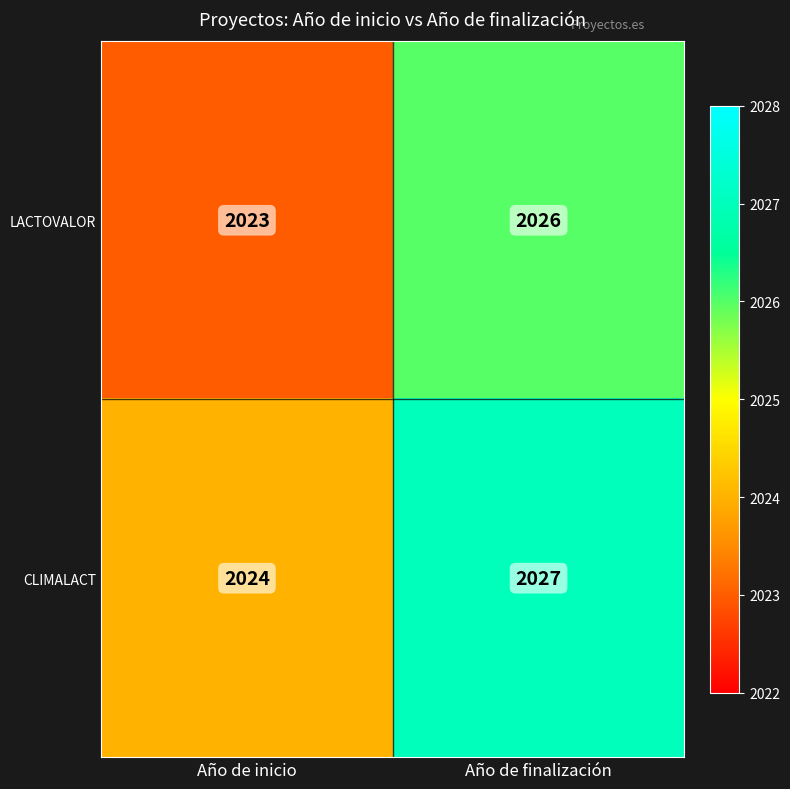

Which label corresponds to the largest value in the chart?

Año de finalización